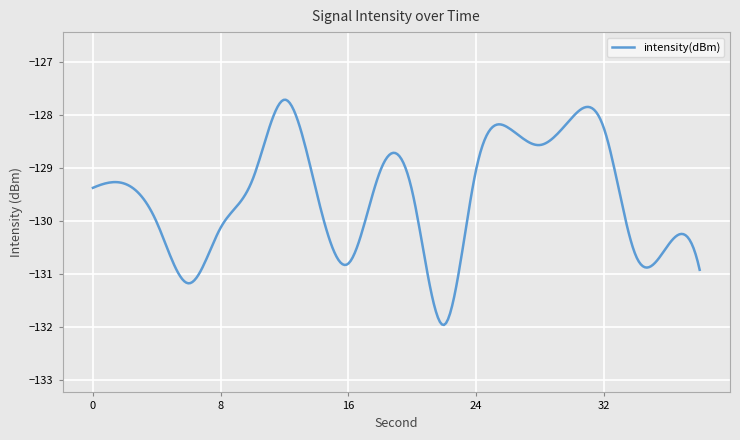

What is the smallest value displayed?

-132.0